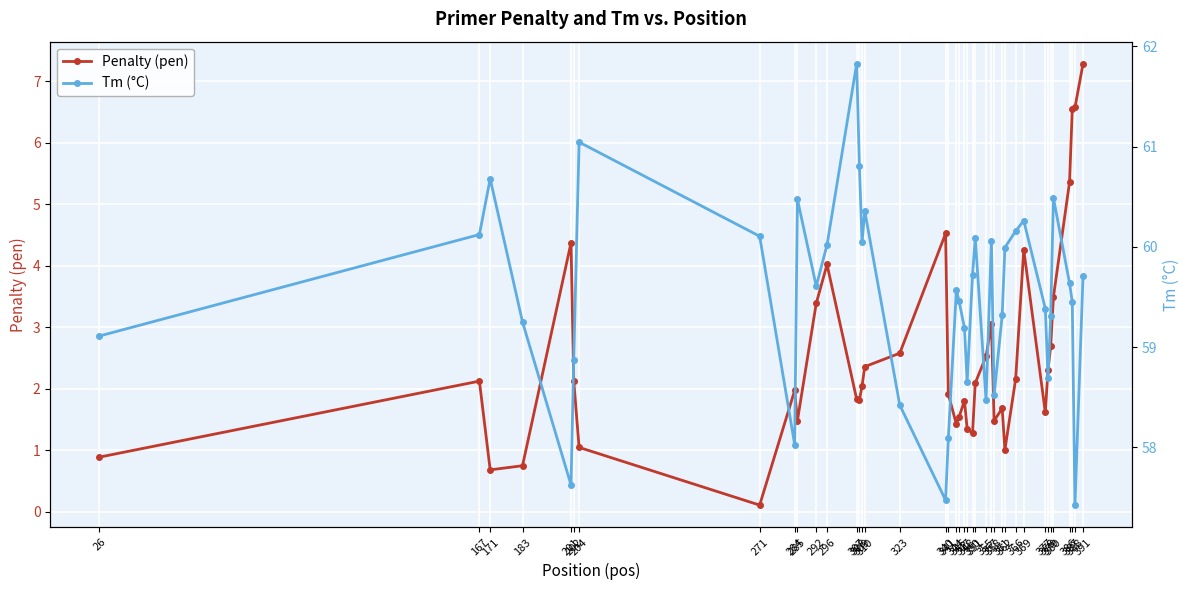

What is the difference between the highest and lowest values at 308?

59.0